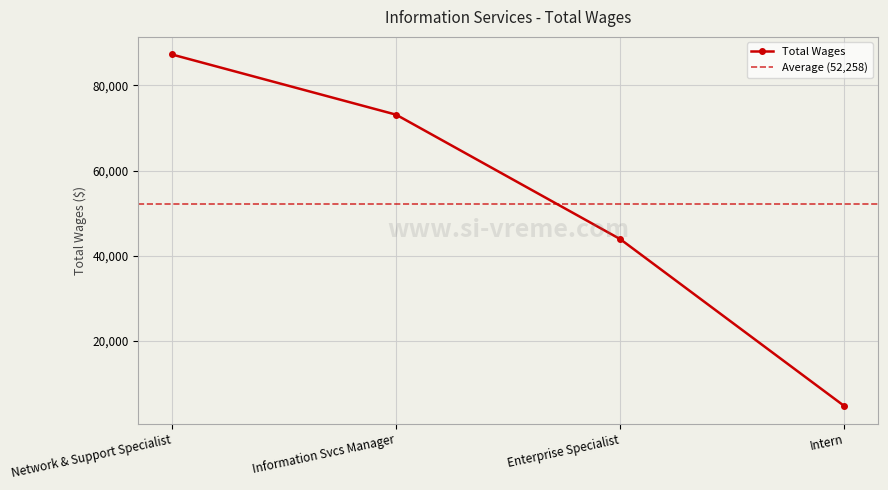

List the labels in order of value, smallest first.

Intern, Enterprise Specialist, Information Svcs Manager, Network & Support Specialist